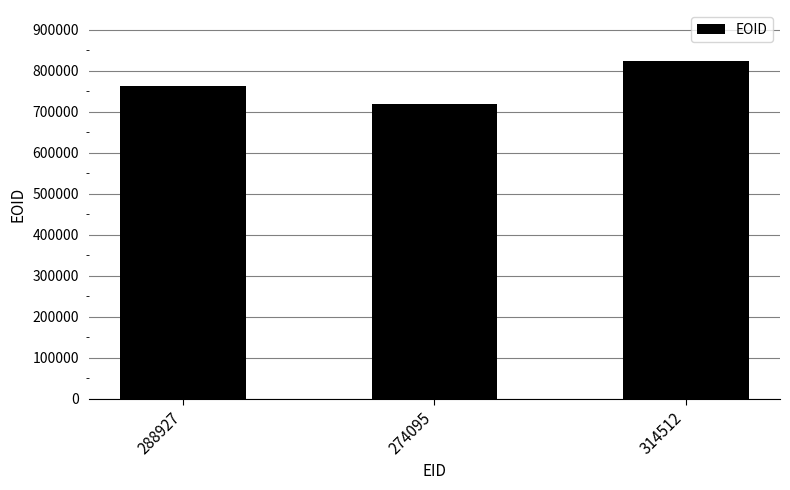

The chart shows a value of 1173548 at 274095. True or false?

False